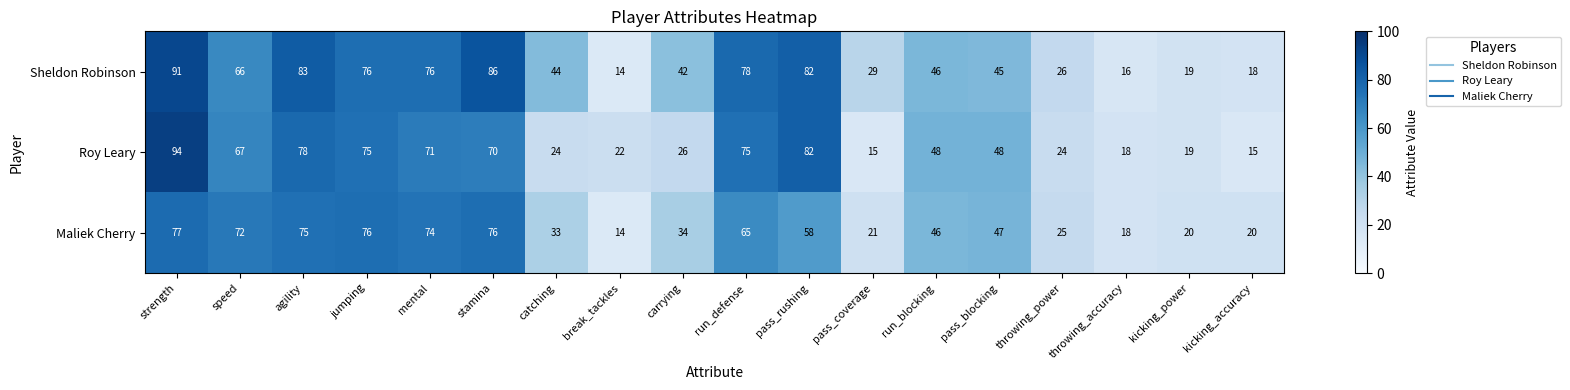

At which category is the sum across all series the highest?

strength